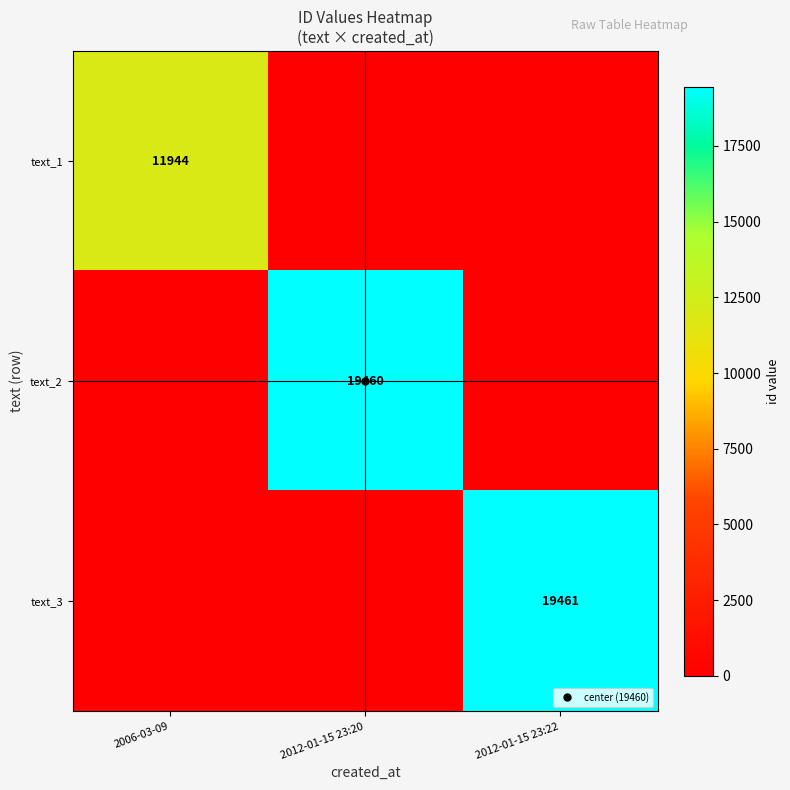

What is the average value of the text_3 series?

6487